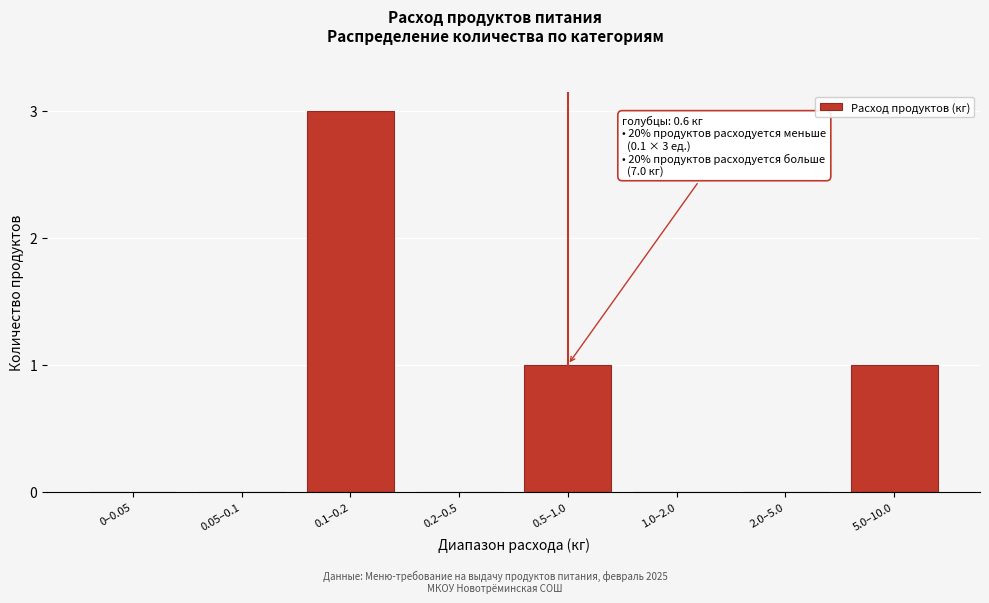

Reading left to right, extract all data points from this chart.

0–0.05=0	0.05–0.1=0	0.1–0.2=3	0.2–0.5=0	0.5–1.0=1	1.0–2.0=0	2.0–5.0=0	5.0–10.0=1